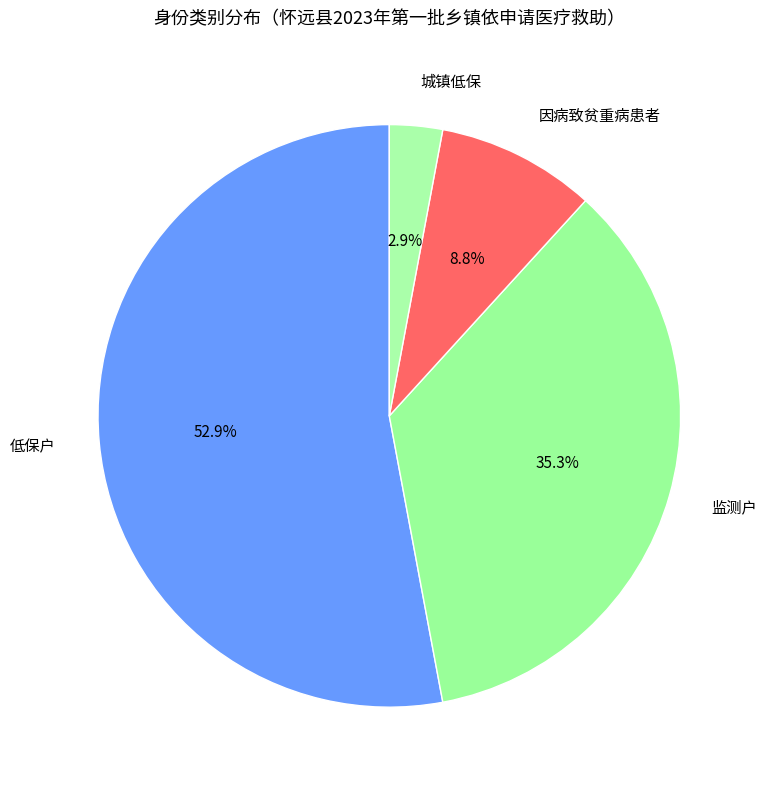

Does any single category account for the majority?

Yes